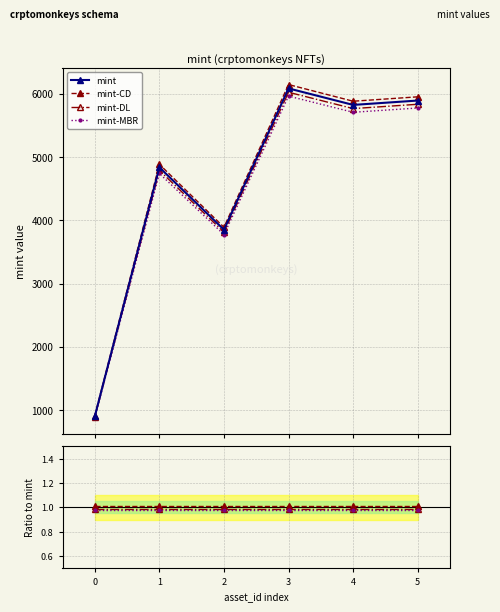

True or false: mint-MBR and mint-DL cross at least once.

False